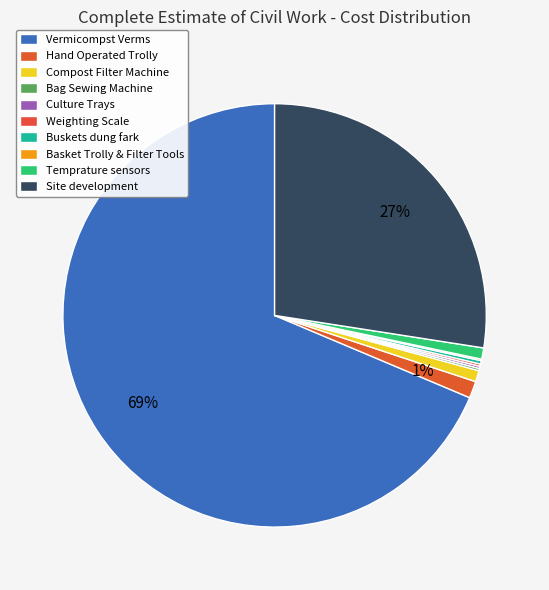

What is the smallest slice in the pie chart?

Basket Trolly & Filter Tools